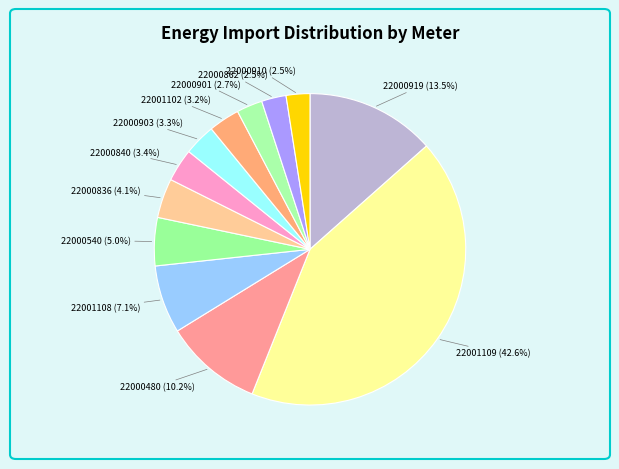

How many slices are in this pie chart?

12